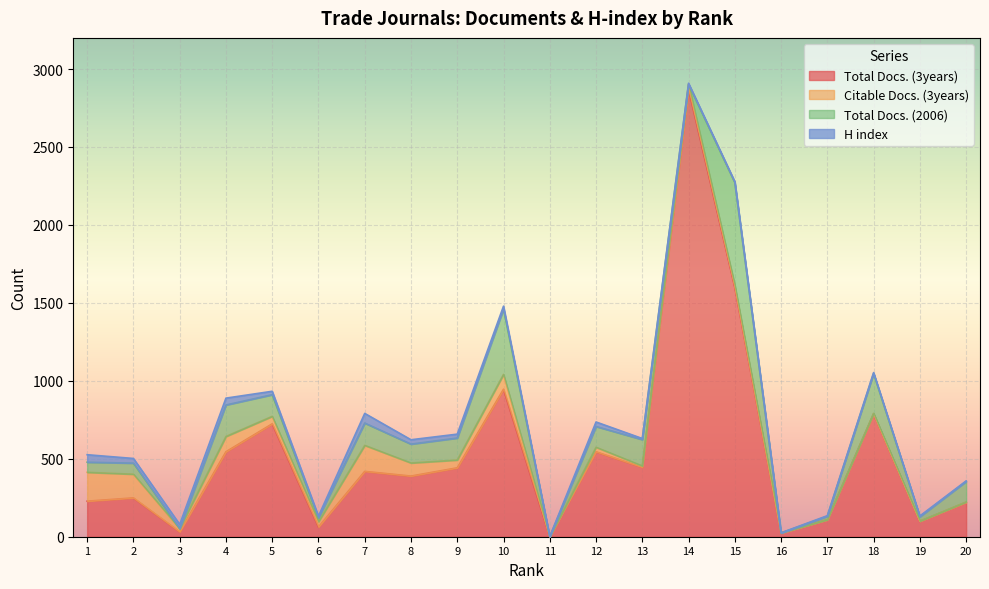

How many distinct data groups are displayed?

4